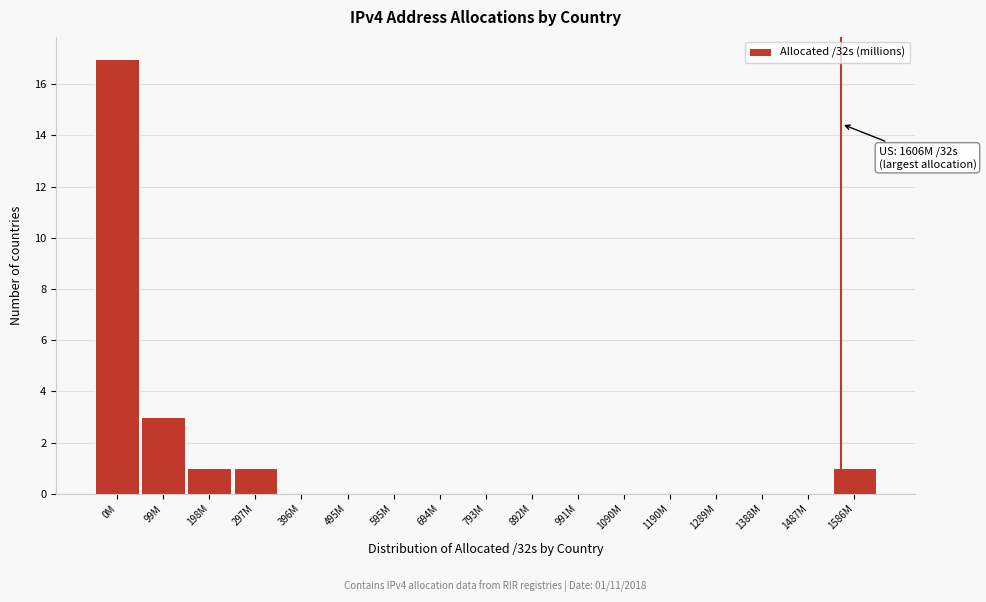

Reading right to left, list all the values displayed in this chart.

1586M=1	1487M=0	1388M=0	1289M=0	1190M=0	1090M=0	991M=0	892M=0	793M=0	694M=0	595M=0	495M=0	396M=0	297M=1	198M=1	99M=3	0M=17